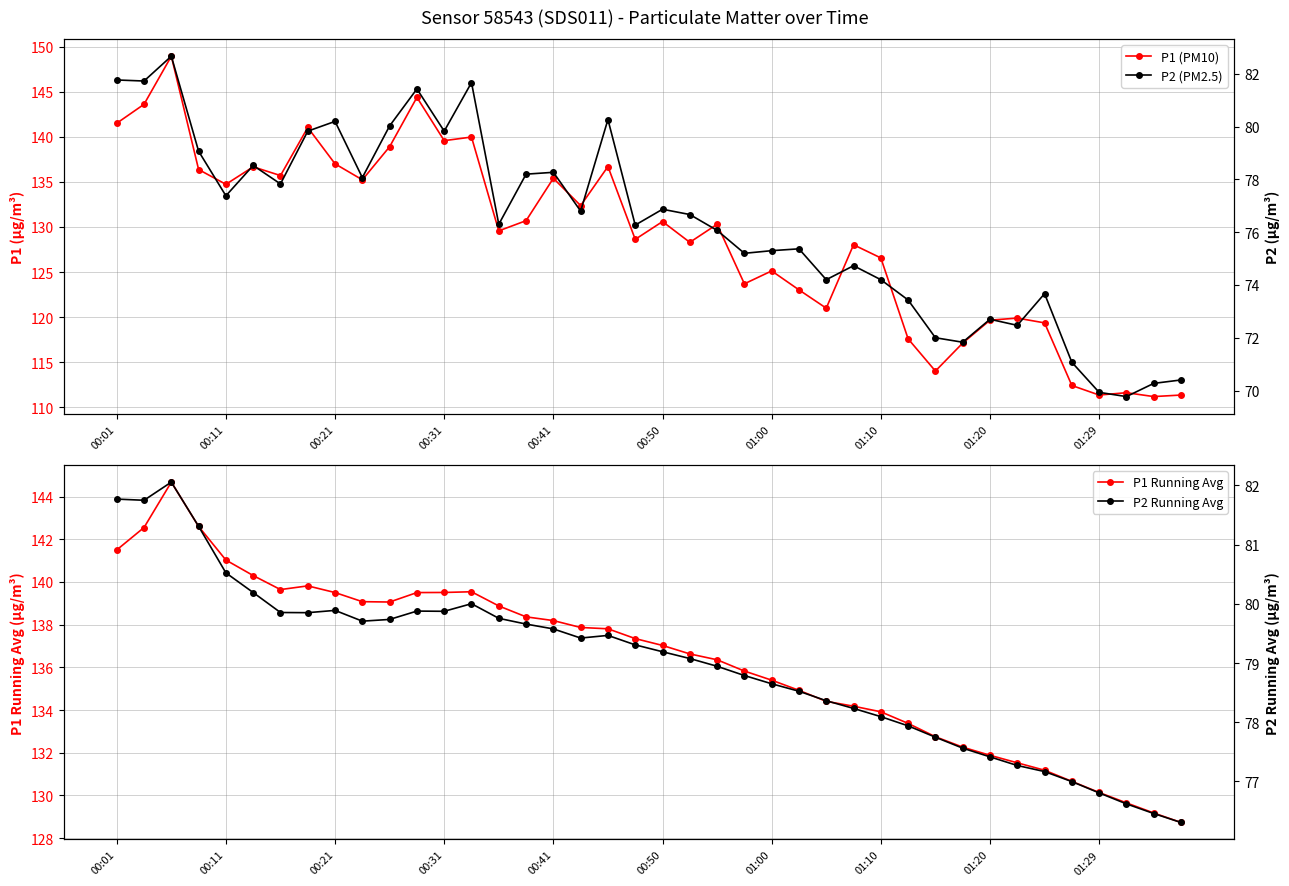

What is the maximum value for P1 Running Avg?

144.7